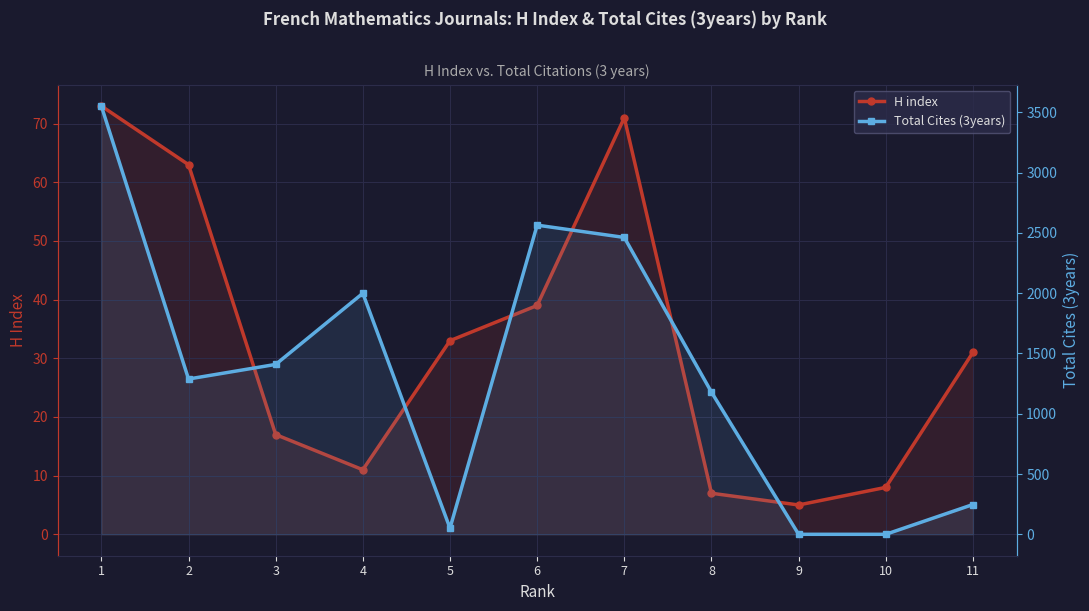

Reading right to left, list all the values displayed in this chart.

H index: 11=31	10=8	9=5	8=7	7=71	6=39	5=33	4=11	3=17	2=63	1=73
Total Cites (3years): 11=247	10=0	9=0	8=1179	7=2462	6=2564	5=51	4=1999	3=1409	2=1288	1=3552